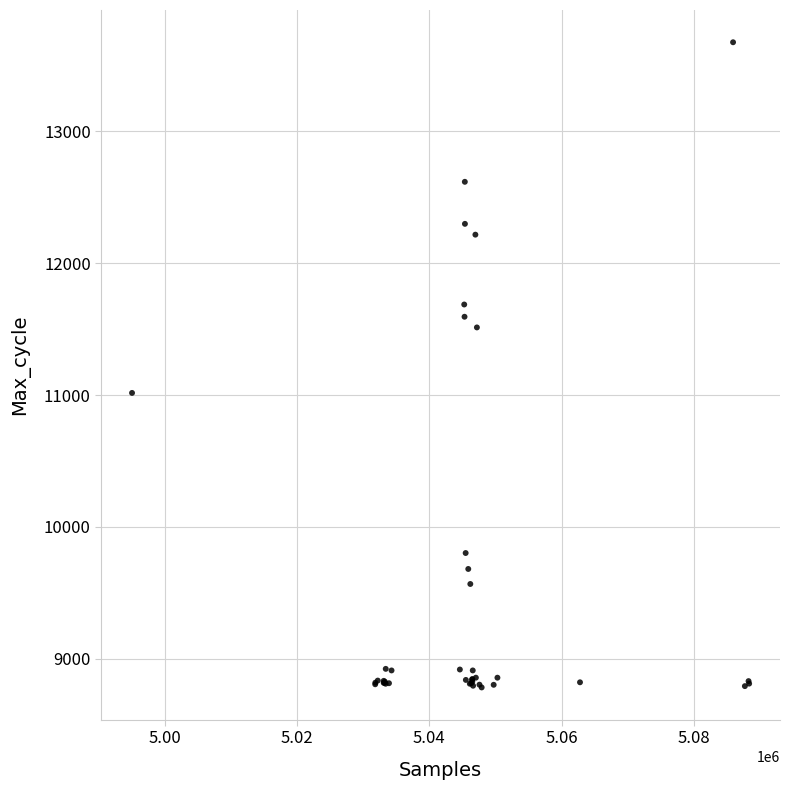

What Y value in the scatter plot is closest to 11229?

11016